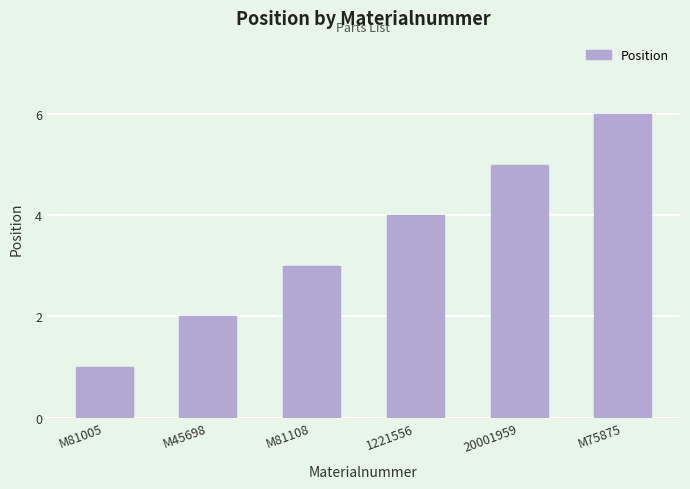

What is the sum of the values at M45698 and 1221556?

6